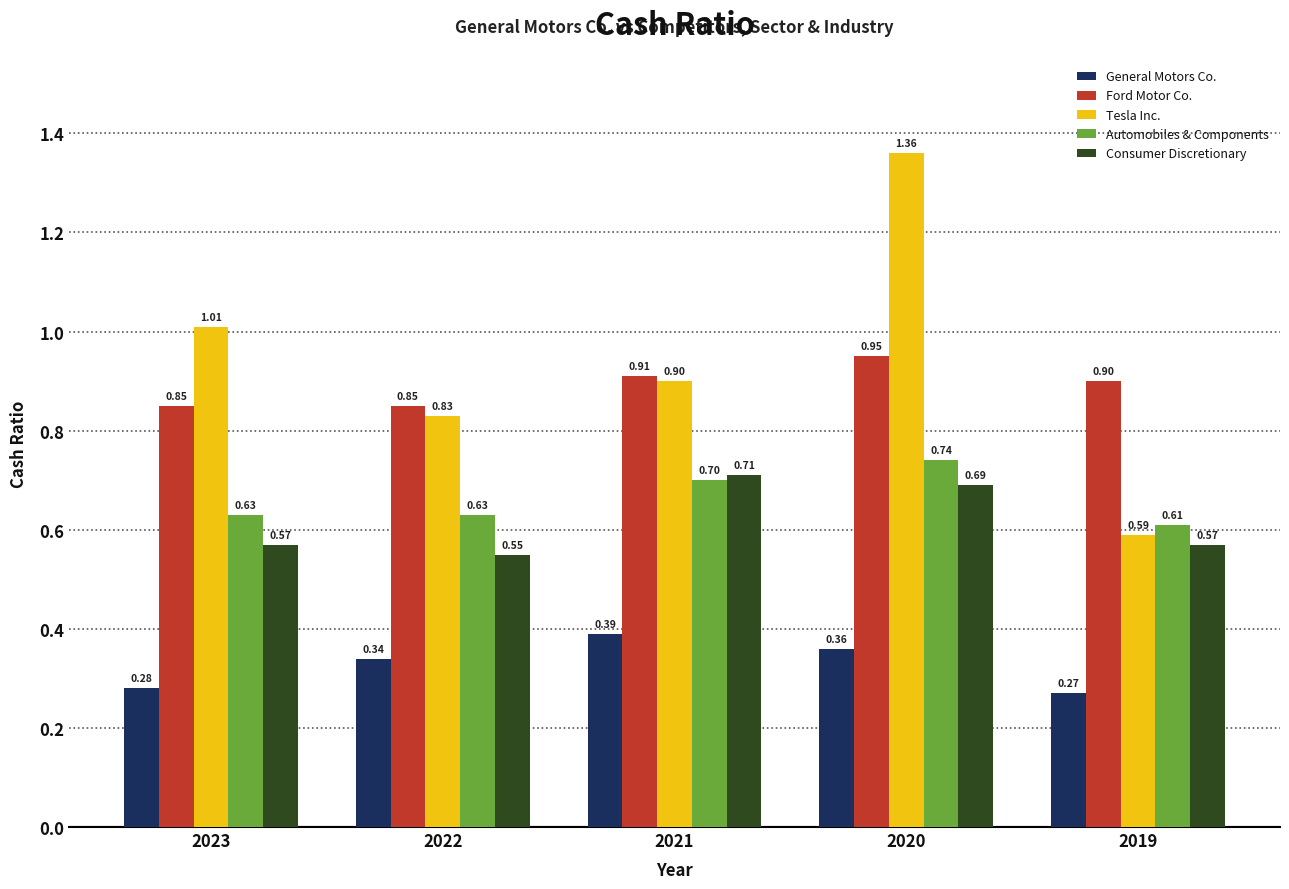

List the series in order of their peak value, highest first.

Tesla Inc., Ford Motor Co., Automobiles & Components, Consumer Discretionary, General Motors Co.